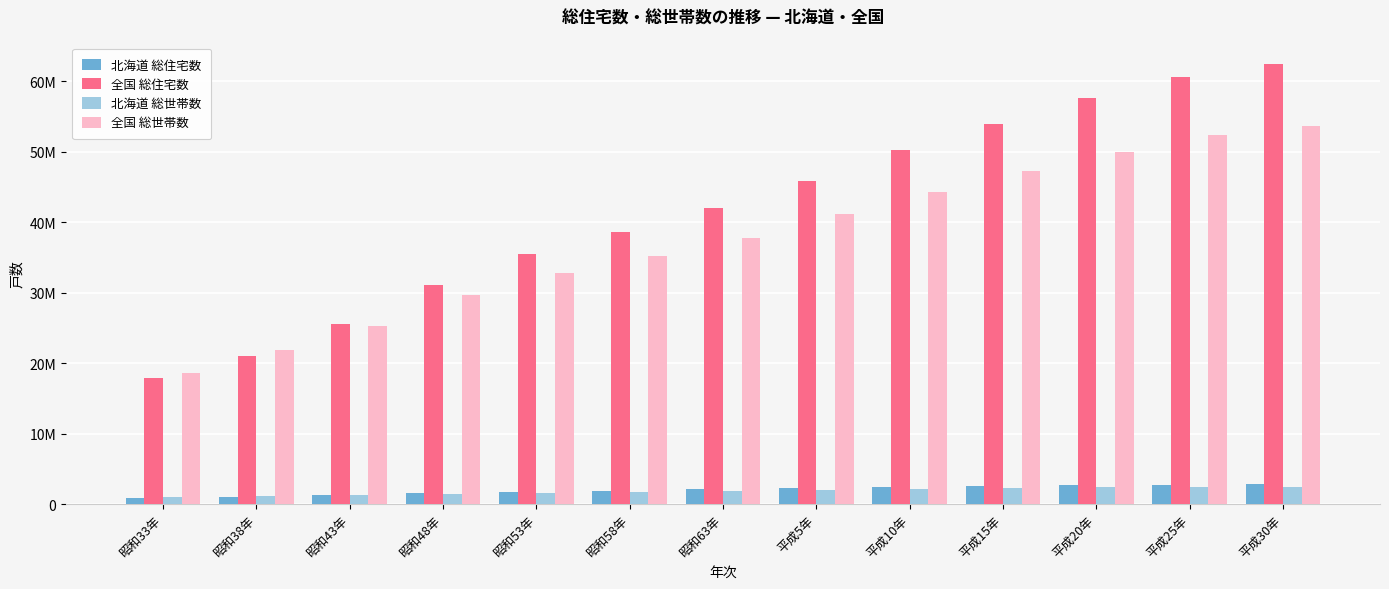

Which category has the highest value in the 北海道 総住宅数 series?

平成30年